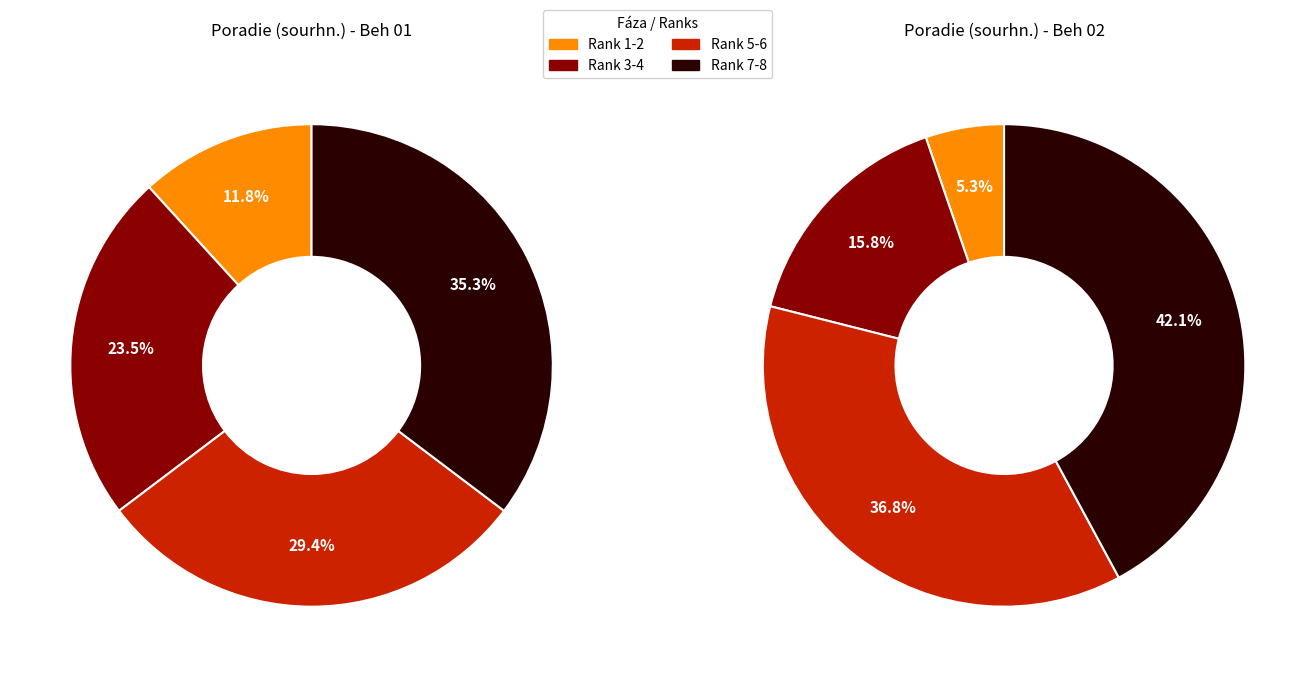

Count the number of slices in the pie.

4